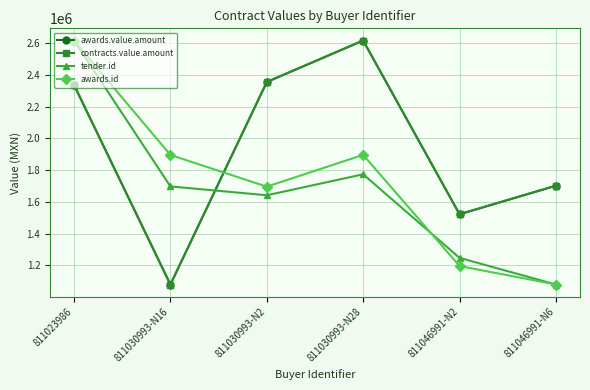

The value of tender.id at 811046991-N6 is 1078752.7. True or false?

True